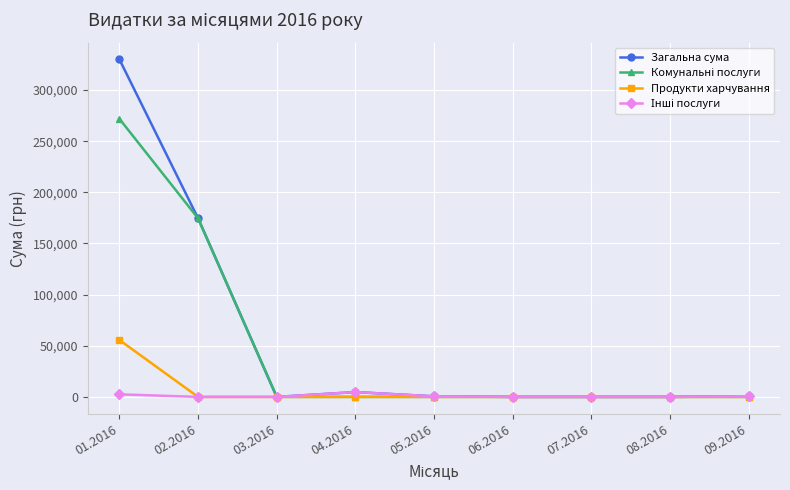

What position from the right is 04.2016?

6